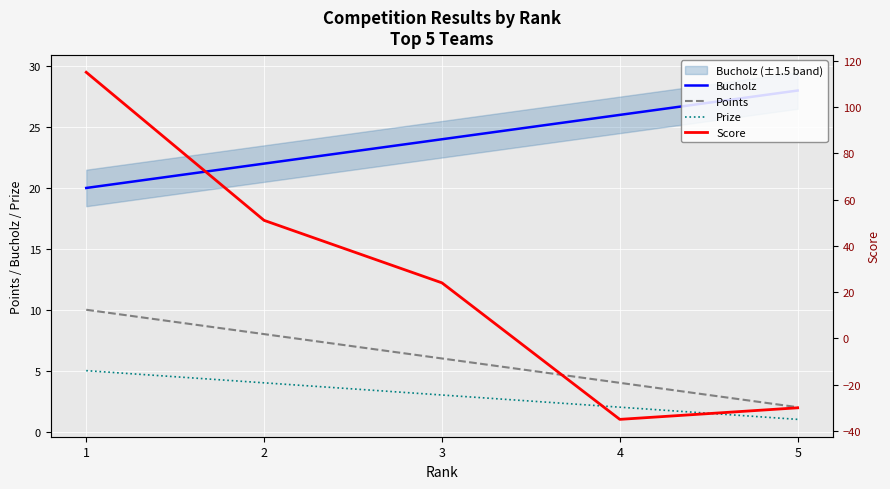

What is the difference between the second highest and second lowest values in the Bucholz series?

4